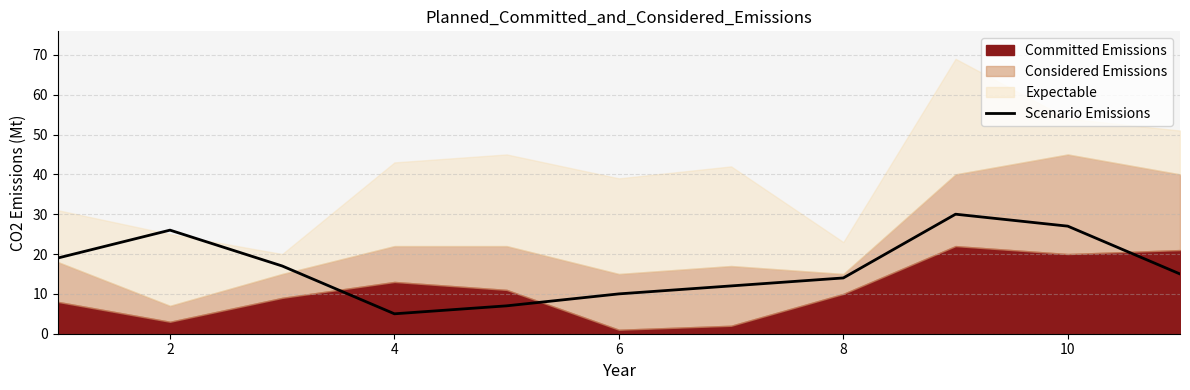

Which category has the lowest value in the Scenario Emissions series?

4